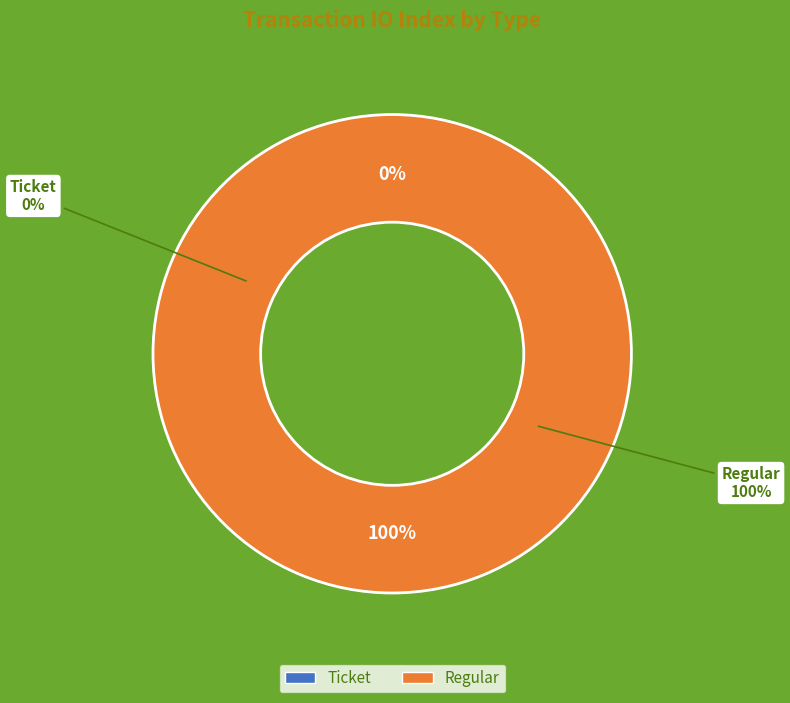

To the nearest percent, what is the combined percentage of Ticket and Regular?

100%